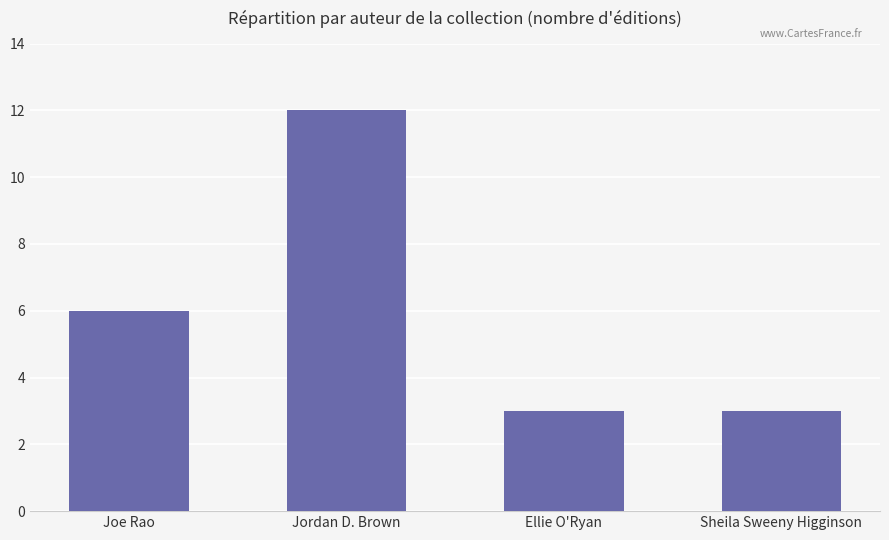

Does the chart contain any negative values?

No